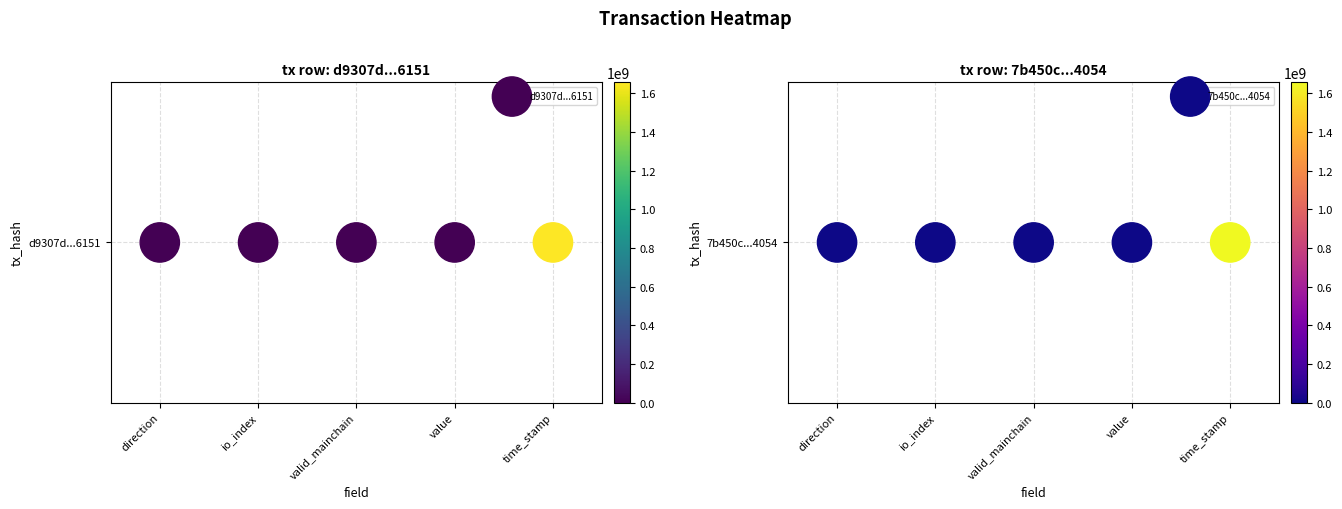

How many data points in d9307d746c081efad127a919a216859336b6151 are less than 1?

2